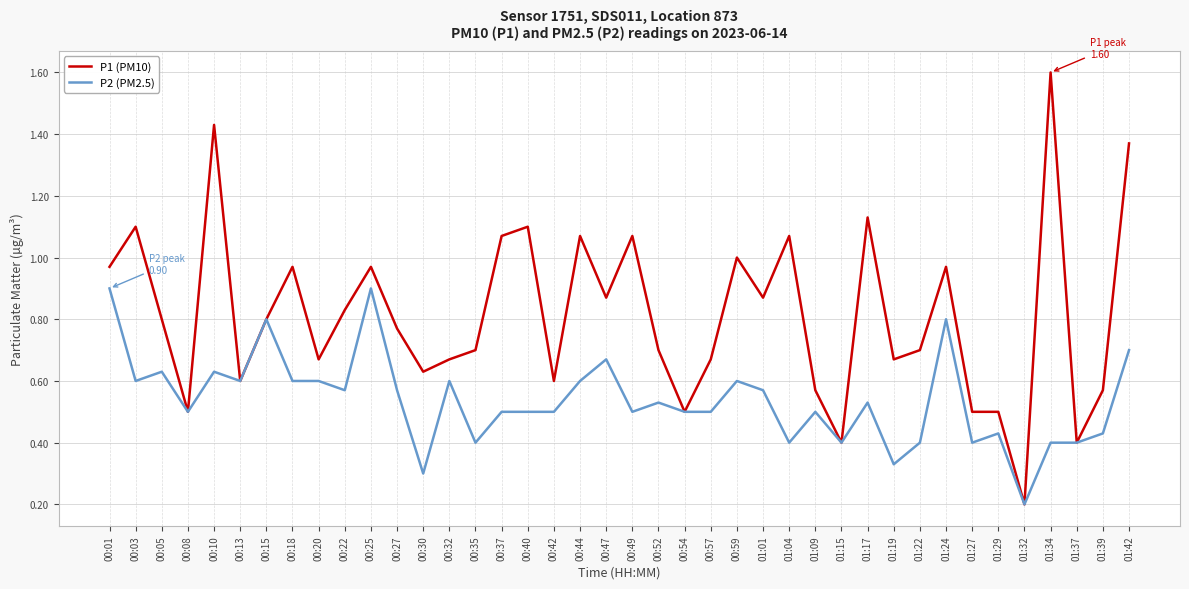

True or false: P1 (PM10) has more than 1 interior local peaks.

True